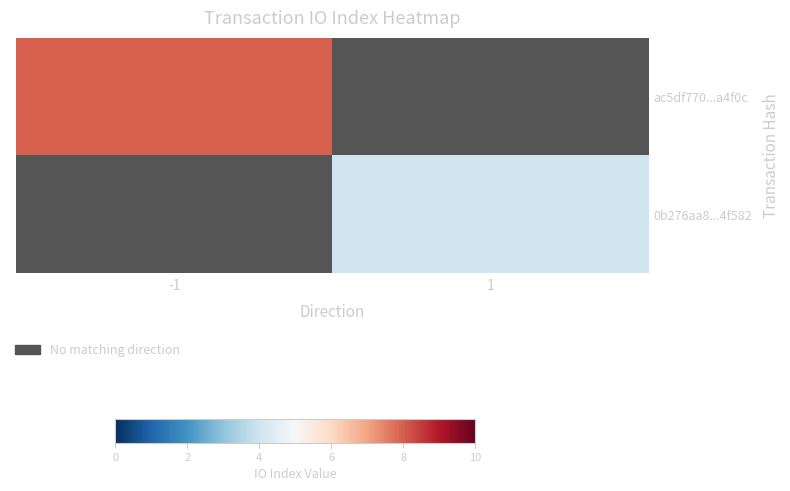

How many positive values does the 0b276aa8...4f582 series have?

1